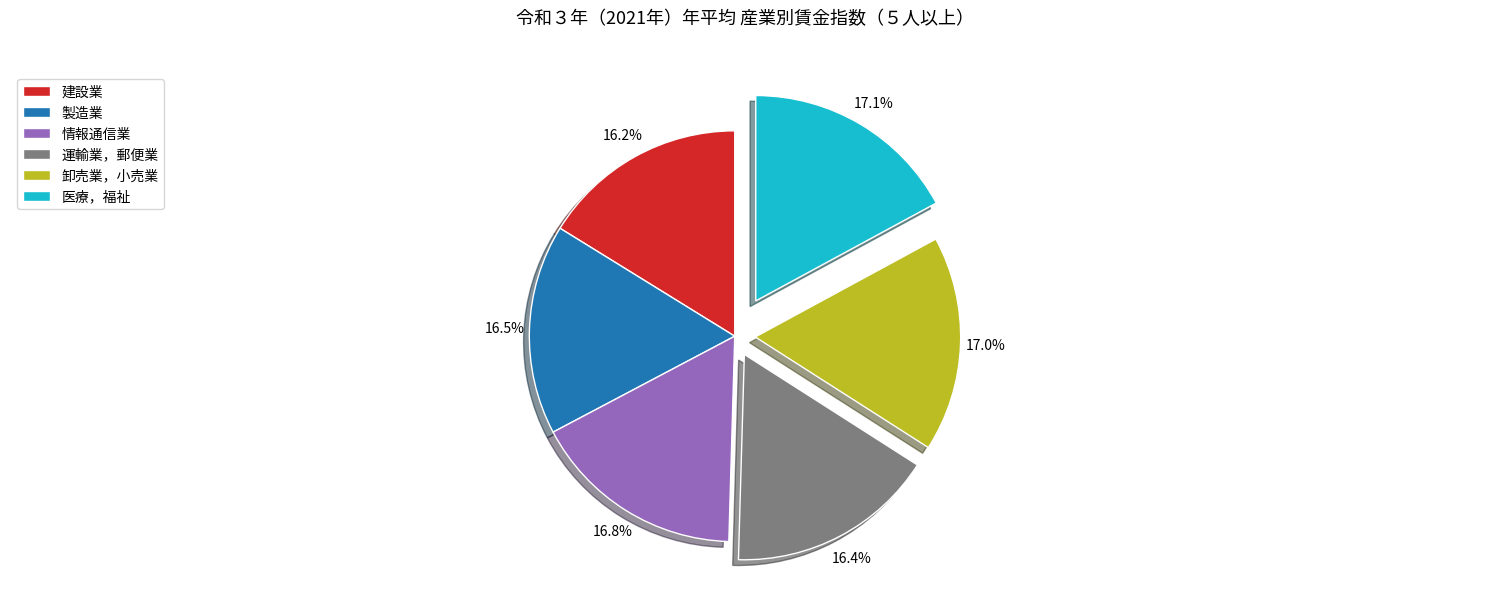

Which has a higher value, 卸売業，小売業 or 建設業?

卸売業，小売業